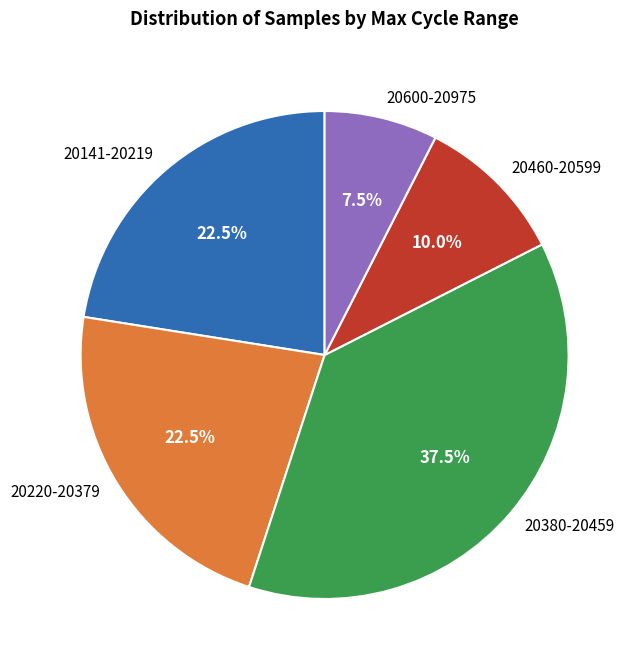

Is 20141-20219 the majority of the pie?

No